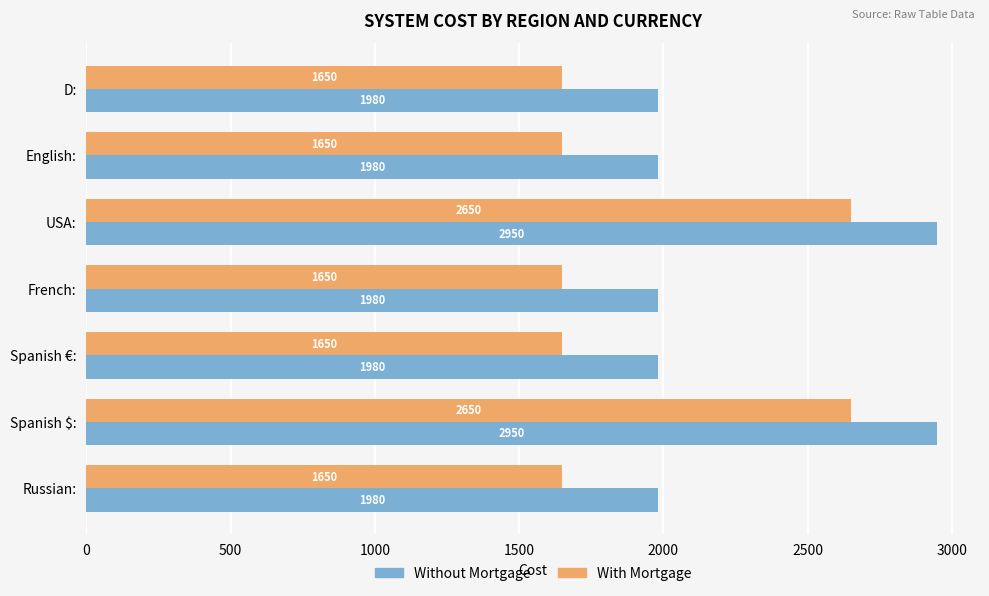

What are all the series names shown in the legend?

Without Mortgage, With Mortgage